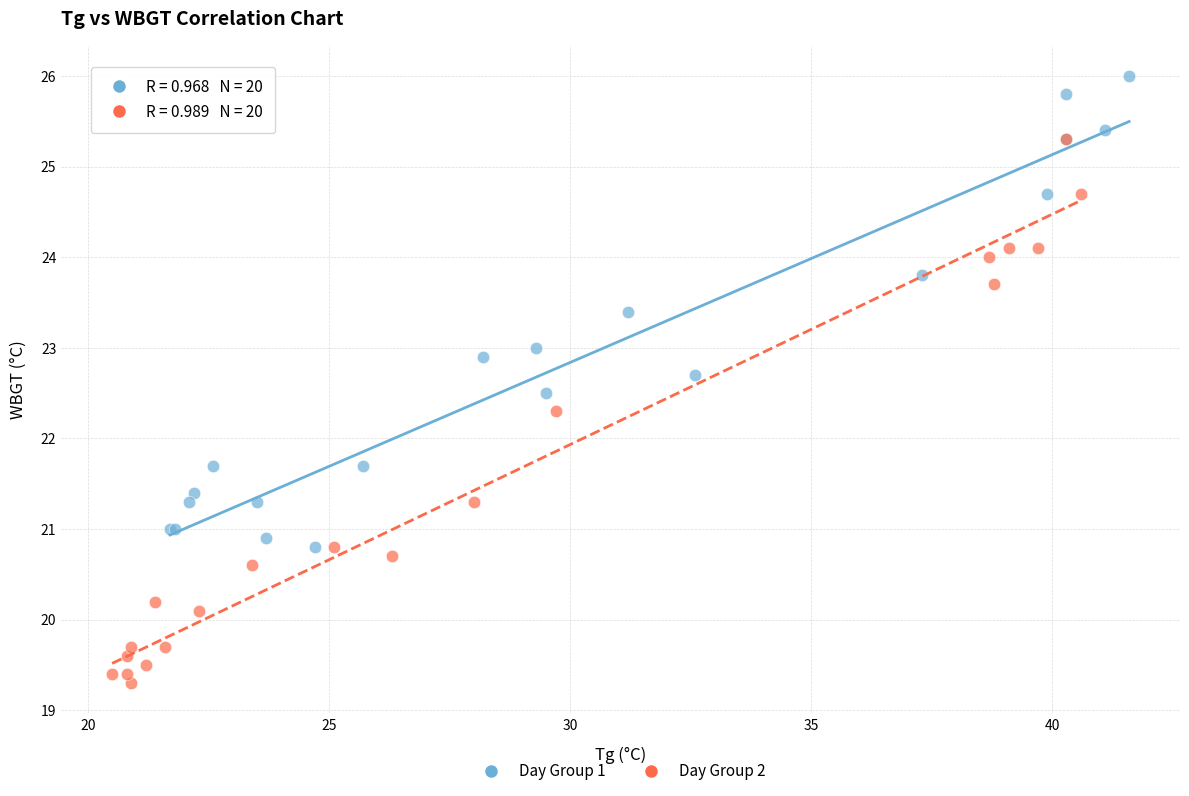

What are all the series names shown in the legend?

Day Group 1, Day Group 2